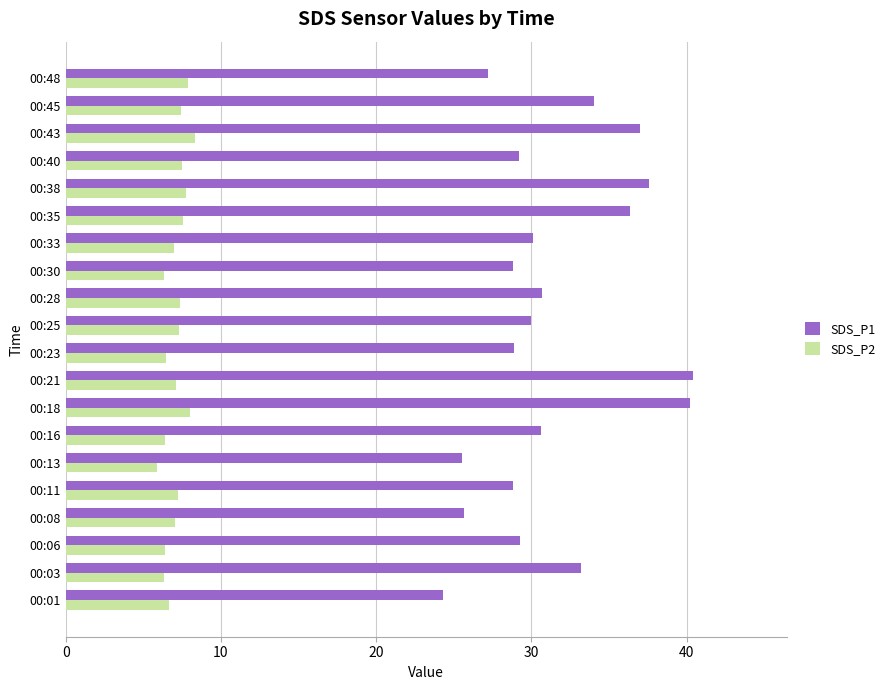

At how many categories does at least one series exceed 15?

20